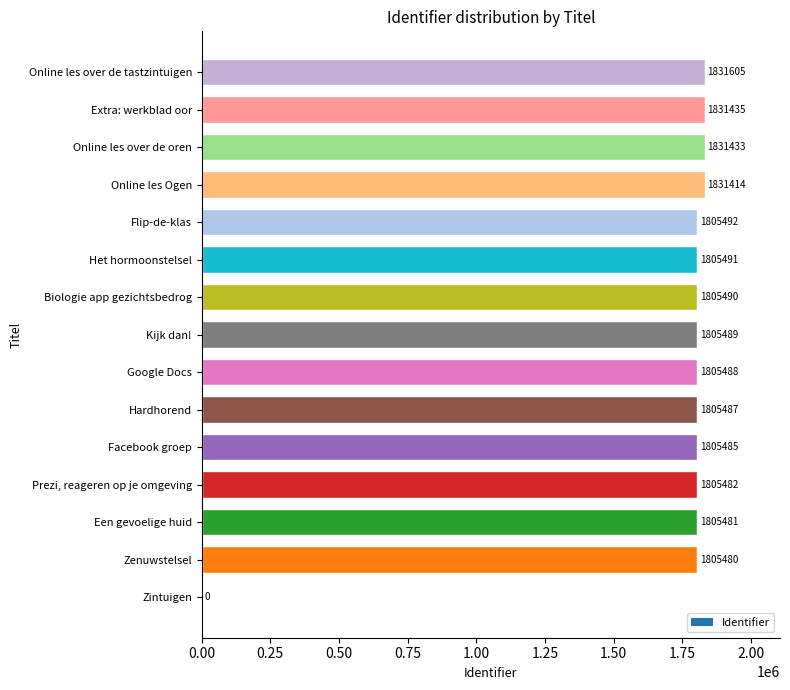

What is the sum of the values at Flip-de-klas and Zenuwstelsel?

3610972